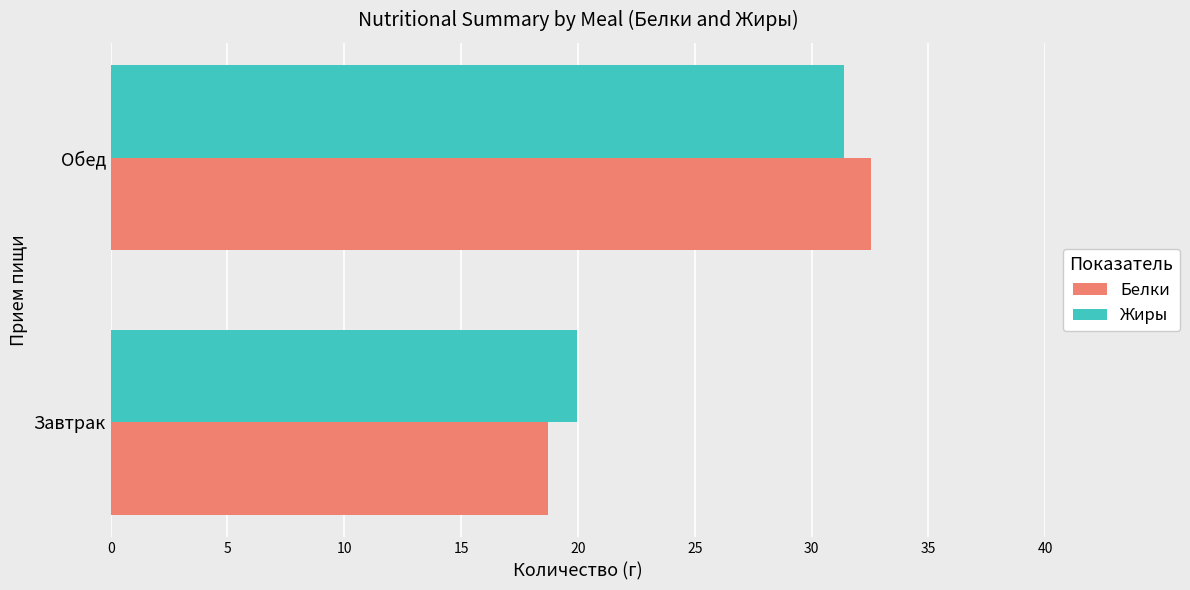

List the labels in order of Белки value, largest first.

Обед, Завтрак